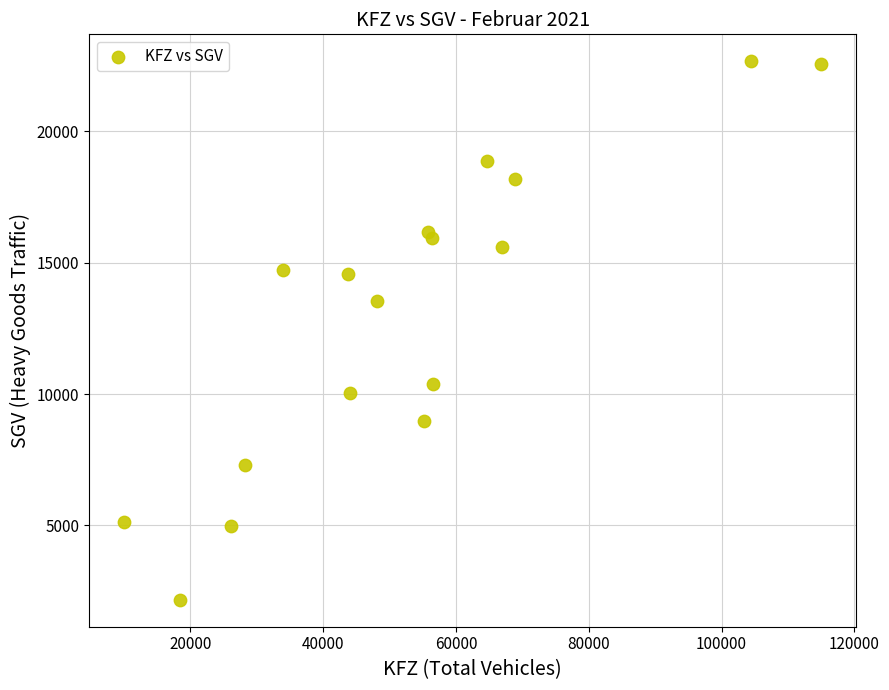

What Y value in the scatter plot is closest to 12414?

13525